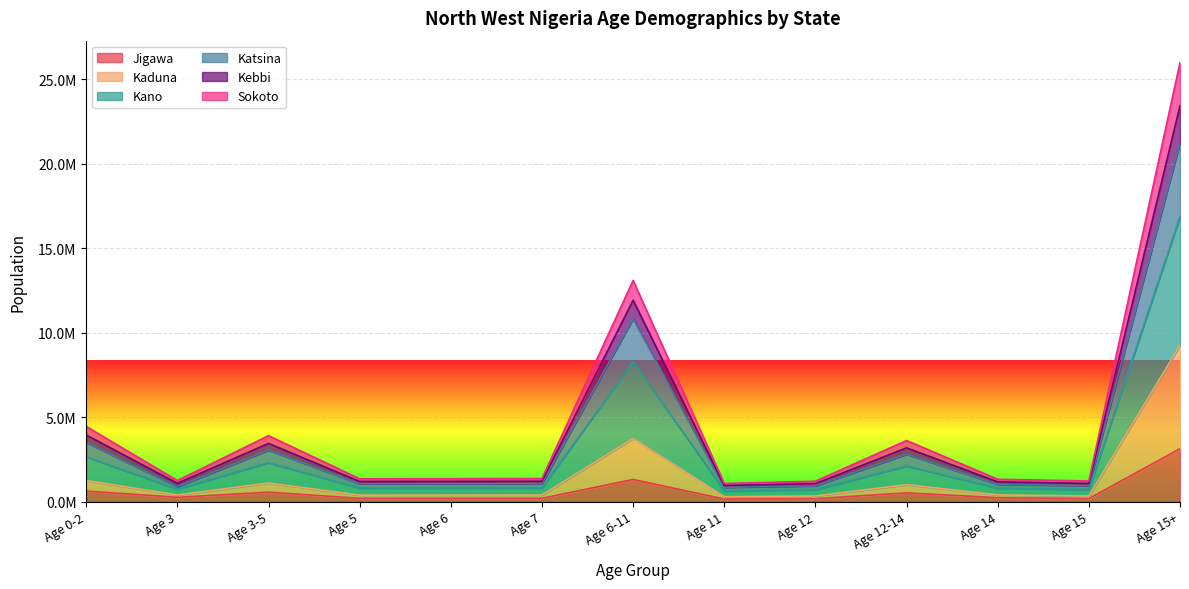

What is the difference between the highest and lowest values at Age 12-14?

3098792.0